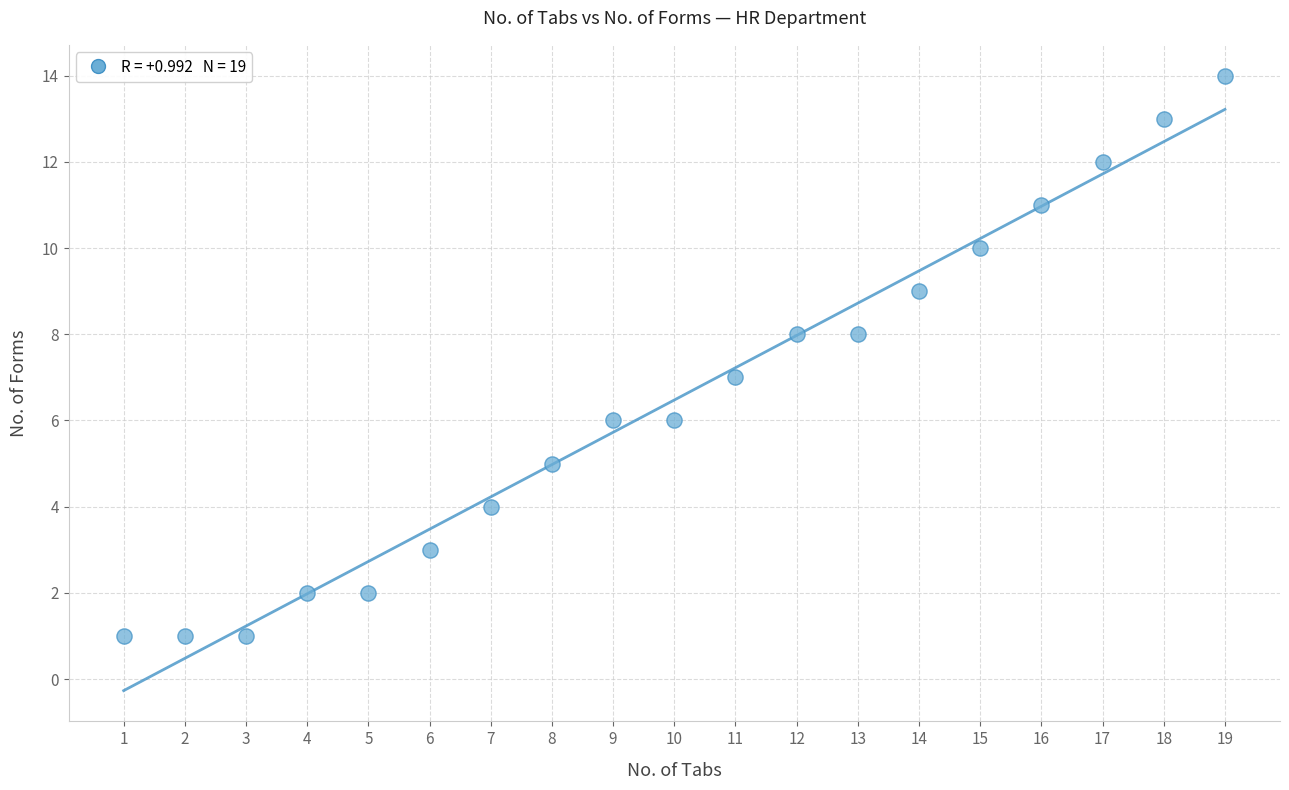

What is the range of X values (max minus min)?

18